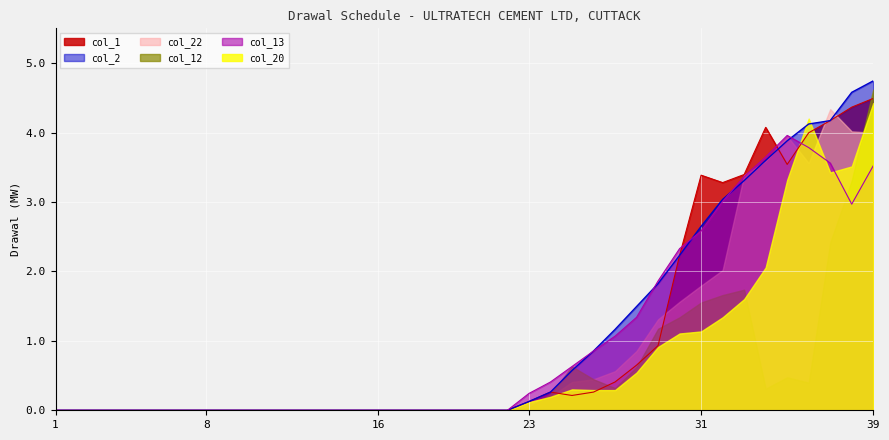

Is the value of col_13 at 27 greater than the value of col_1 at 26?

Yes